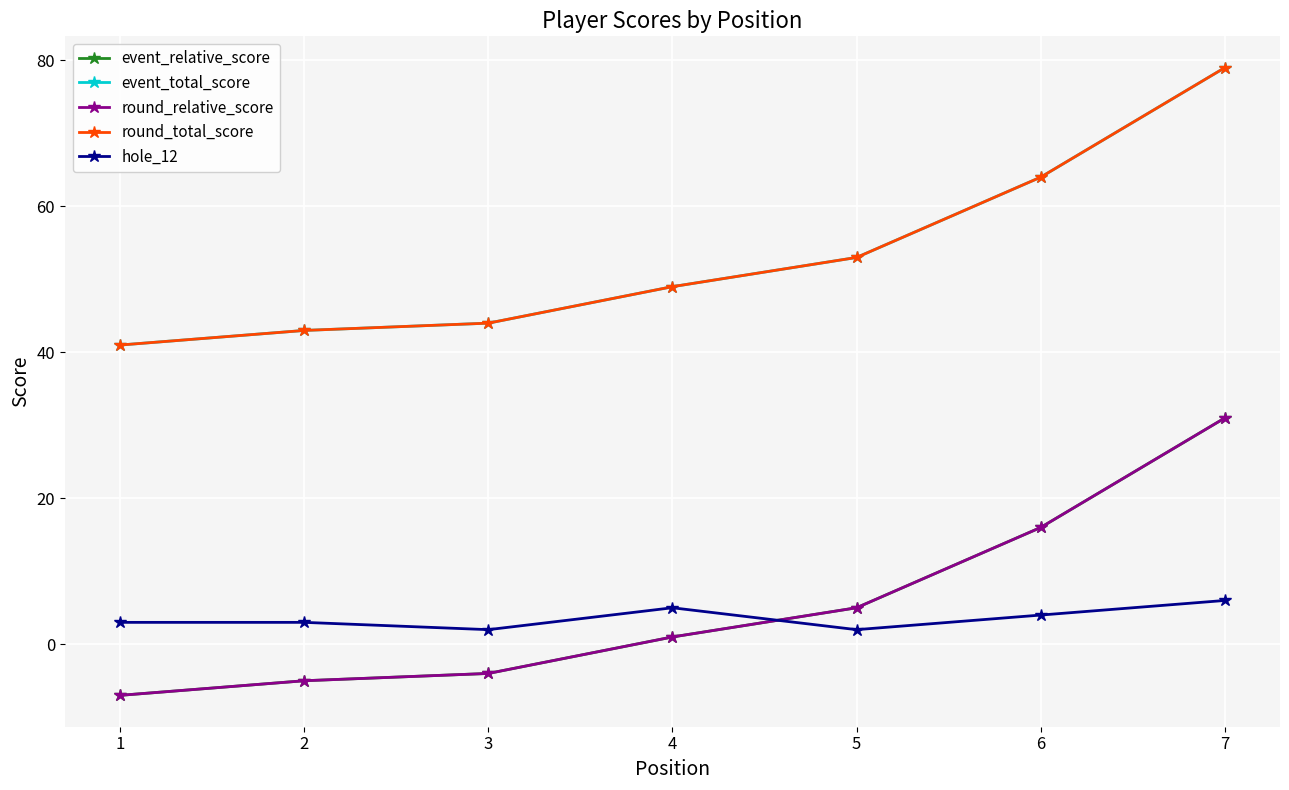

The value of hole_12 at 2 is 3. True or false?

True